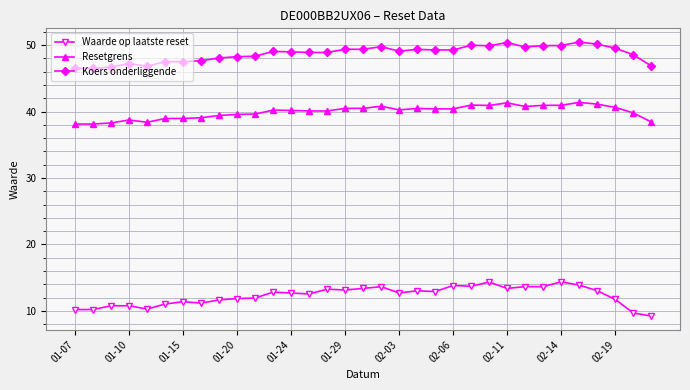

Rank the series by their maximum value, from lowest to highest.

Waarde op laatste reset, Resetgrens, Koers onderliggende